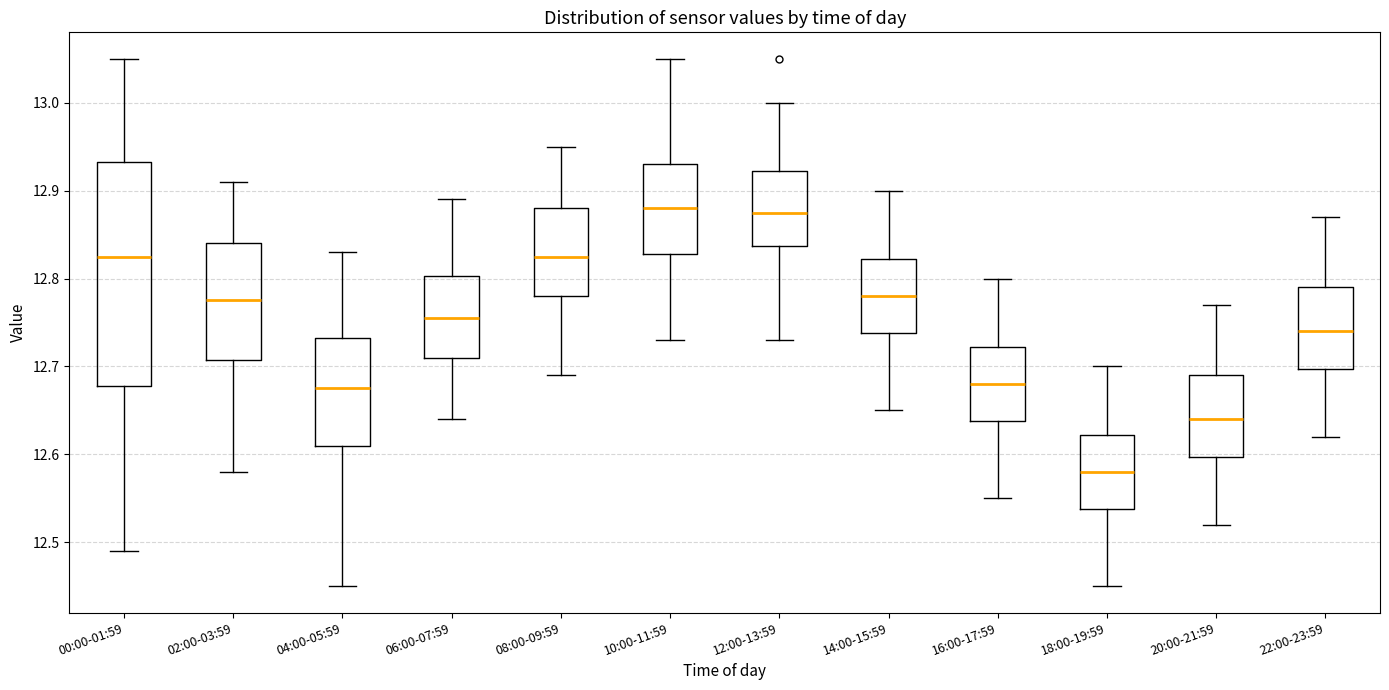

Which box is the tallest, from its lower edge to its upper edge?

00:00-01:59